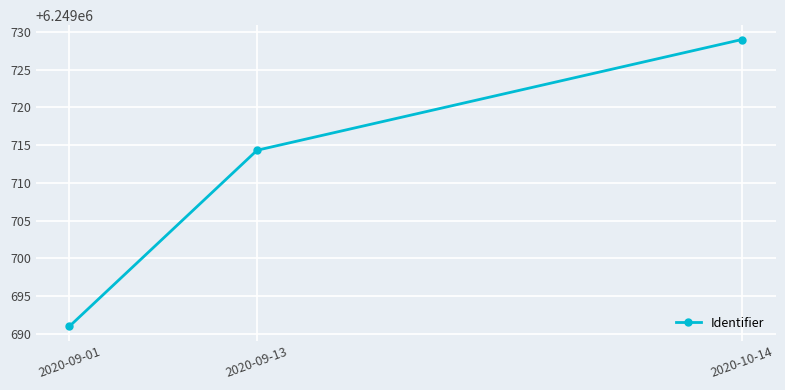

What is the change in value from 2020-09-01 to 2020-09-13?

+23.3